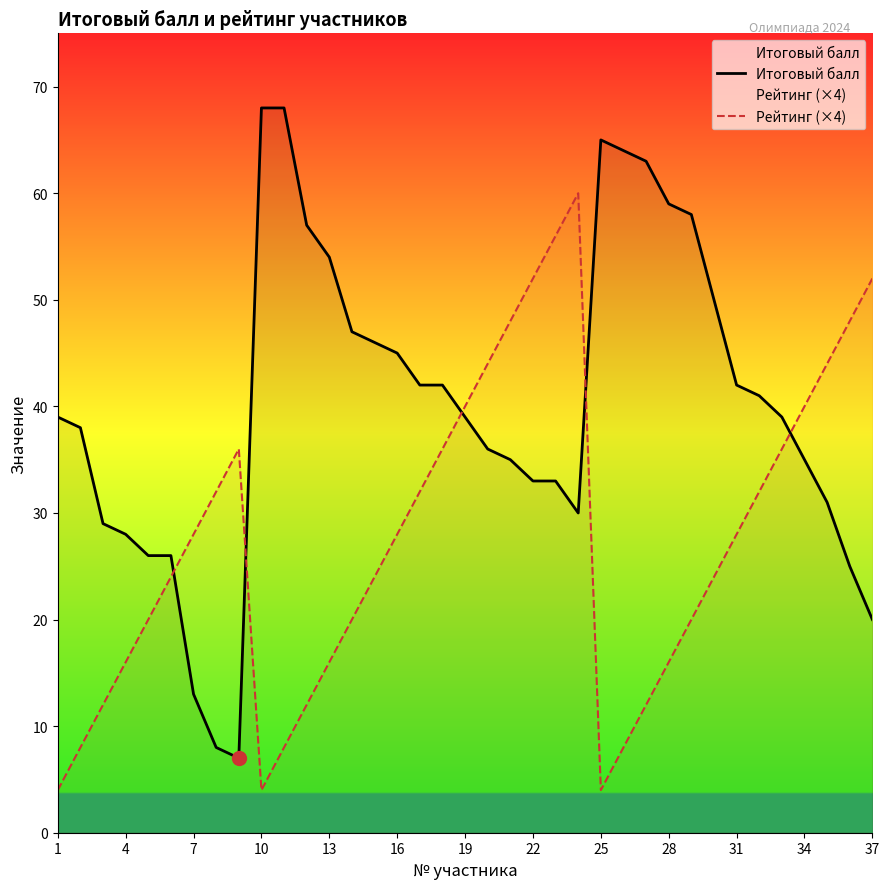

How many data points in Итоговый балл are above 39?

17